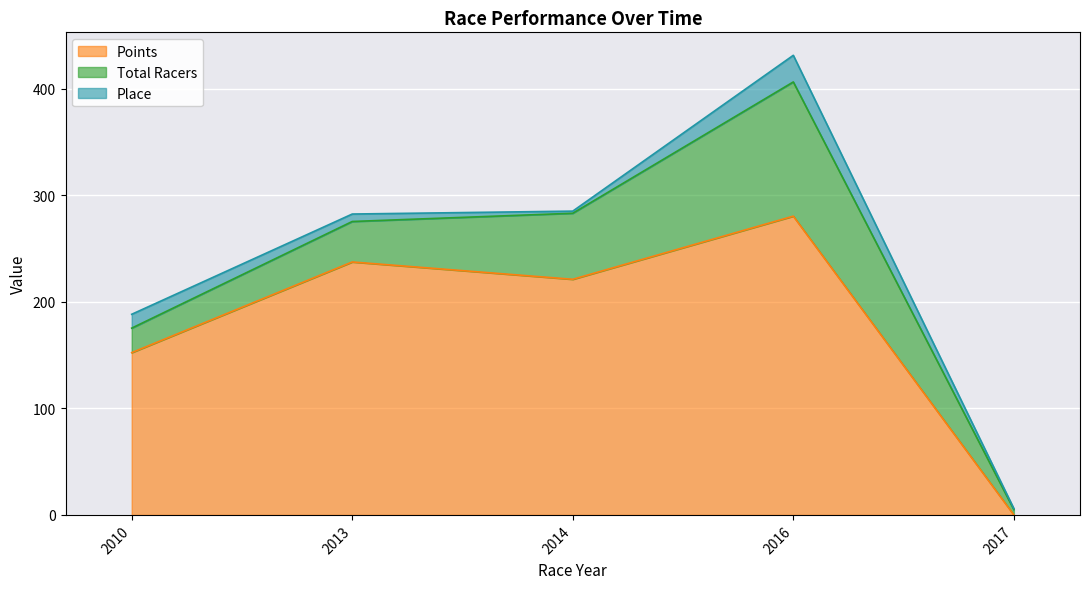

What is the sum of the Total Racers values at 2017 and 2014?

67.0